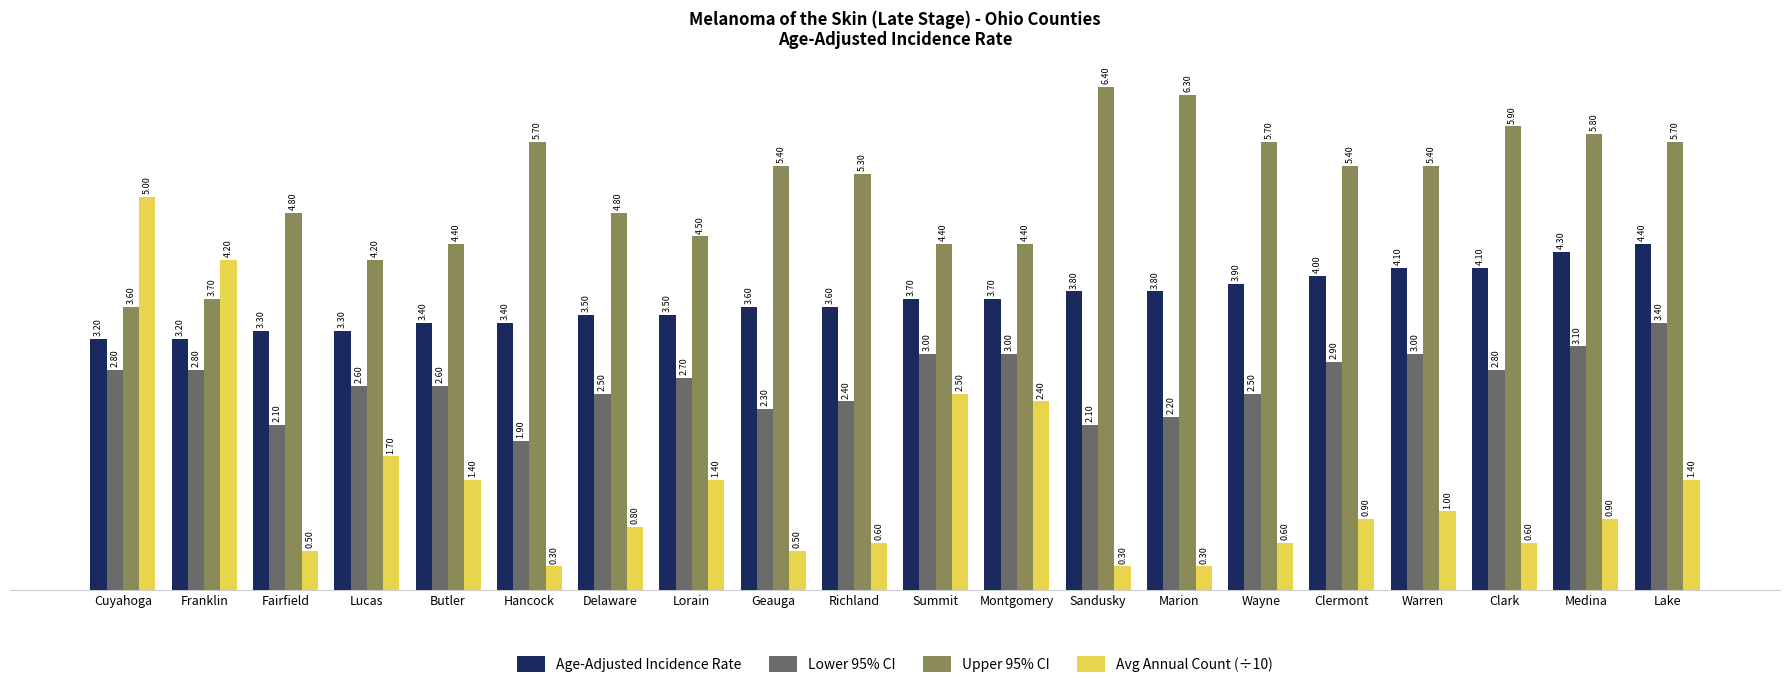

What is the label of the 20th bar from the left?

Lake